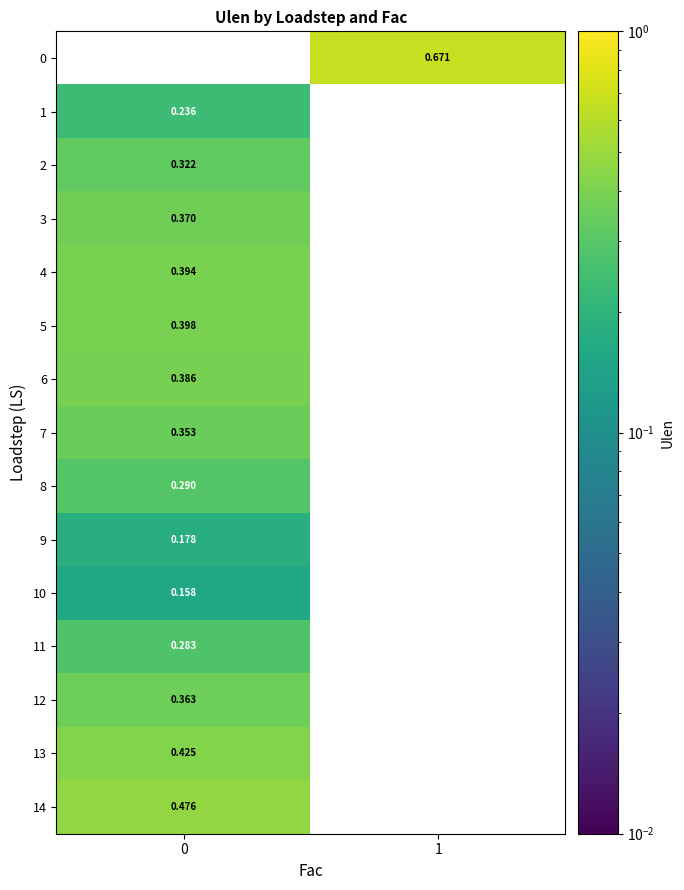

Is the value of 4 at 0 greater than the value of 8 at 1?

Yes